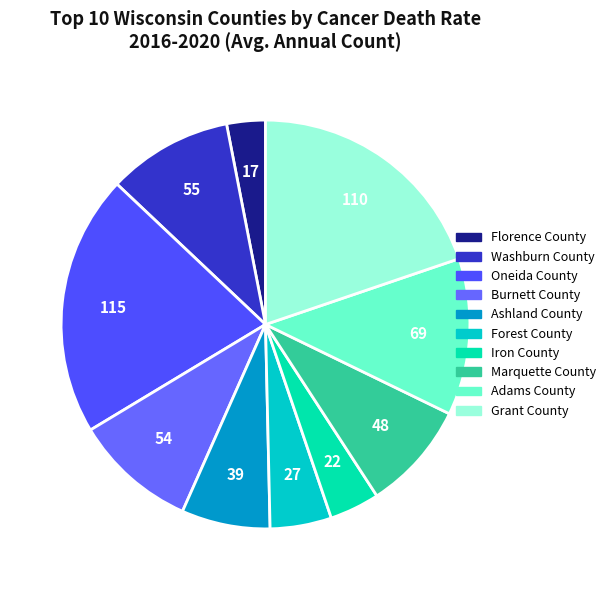

Which slice is the smallest?

Florence County